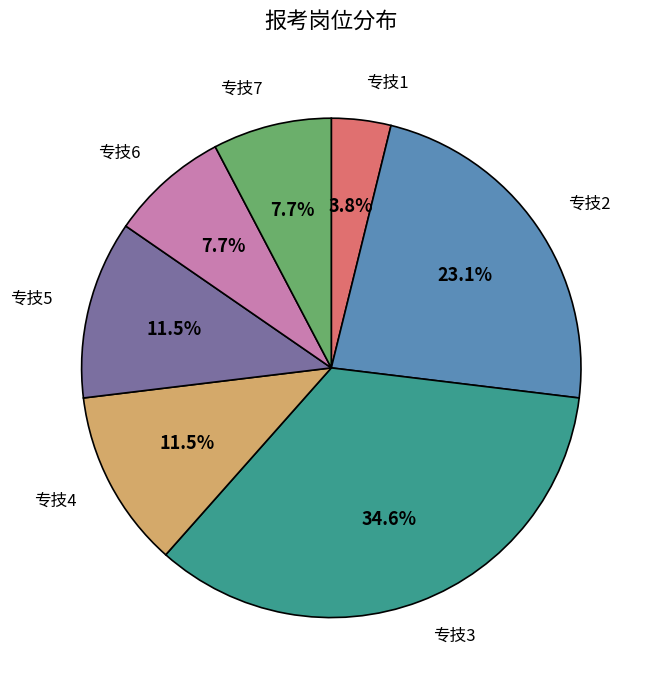

Does any single category account for the majority?

No